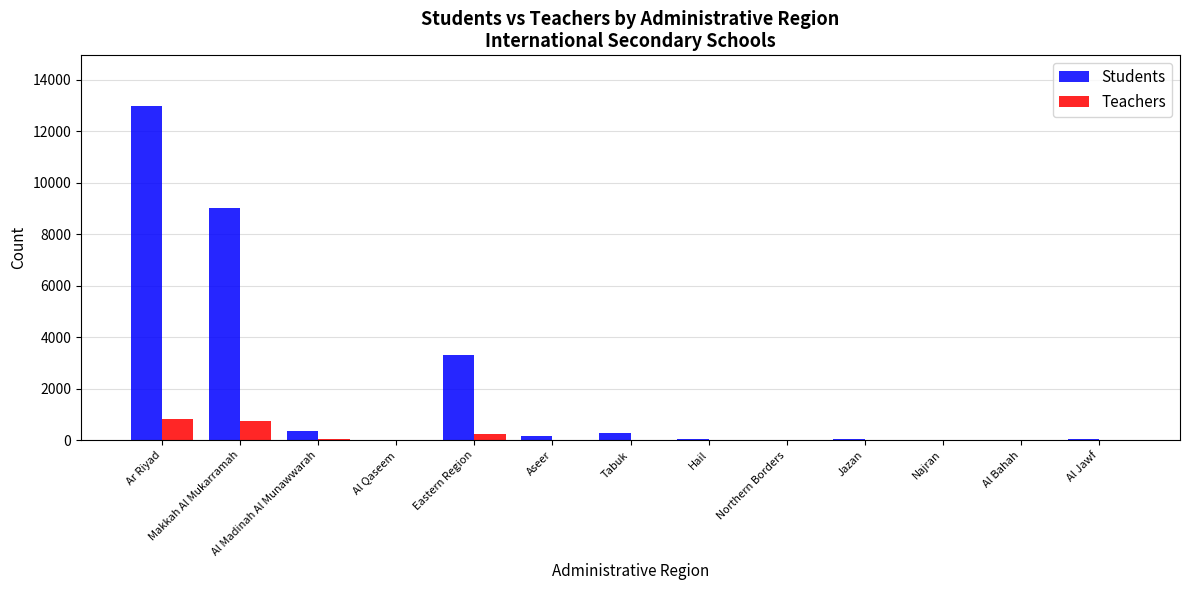

What is the difference between the Teachers values at Aseer and Makkah Al Mukarramah?

732